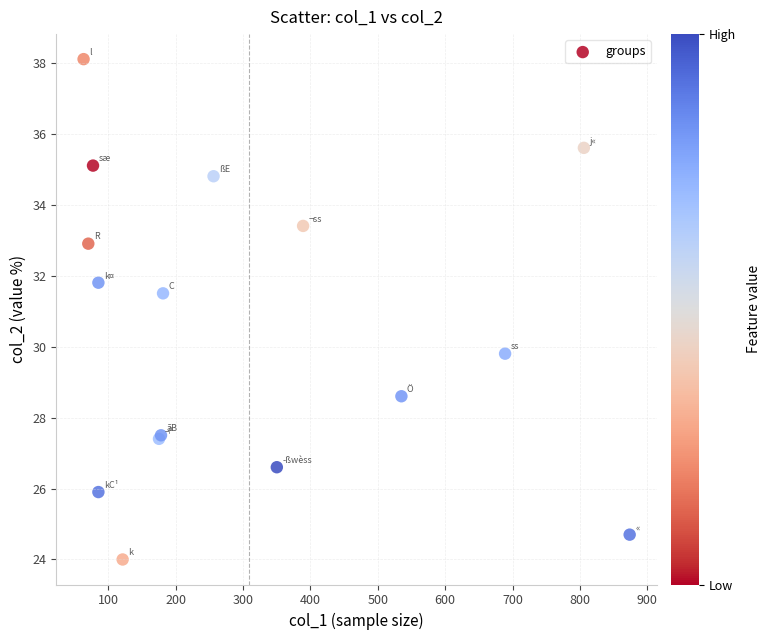

What Y value in the scatter plot is closest to 31?

31.5